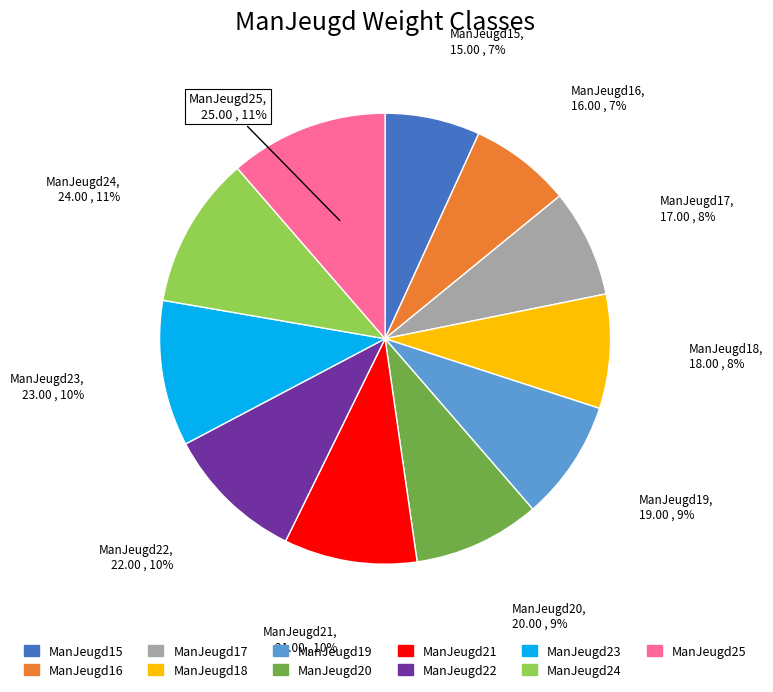

Do ManJeugd16 and ManJeugd19 together represent more than half of the pie?

No